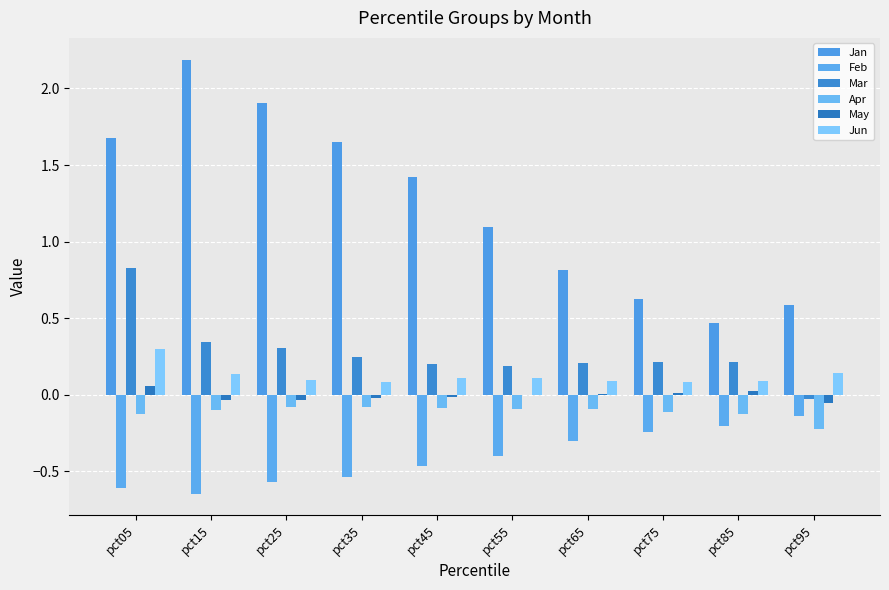

Reading left to right, list all the values displayed in this chart.

Jan: pct05=1.7	pct15=2.2	pct25=1.9	pct35=1.7	pct45=1.4	pct55=1.1	pct65=0.8	pct75=0.6	pct85=0.5	pct95=0.6
Feb: pct05=-0.6	pct15=-0.6	pct25=-0.6	pct35=-0.5	pct45=-0.5	pct55=-0.4	pct65=-0.3	pct75=-0.2	pct85=-0.2	pct95=-0.1
Mar: pct05=0.8	pct15=0.3	pct25=0.3	pct35=0.2	pct45=0.2	pct55=0.2	pct65=0.2	pct75=0.2	pct85=0.2	pct95=-0.0
Apr: pct05=-0.1	pct15=-0.1	pct25=-0.1	pct35=-0.1	pct45=-0.1	pct55=-0.1	pct65=-0.1	pct75=-0.1	pct85=-0.1	pct95=-0.2
May: pct05=0.1	pct15=-0.0	pct25=-0.0	pct35=-0.0	pct45=-0.0	pct55=0.0	pct65=0.0	pct75=0.0	pct85=0.0	pct95=-0.1
Jun: pct05=0.3	pct15=0.1	pct25=0.1	pct35=0.1	pct45=0.1	pct55=0.1	pct65=0.1	pct75=0.1	pct85=0.1	pct95=0.1